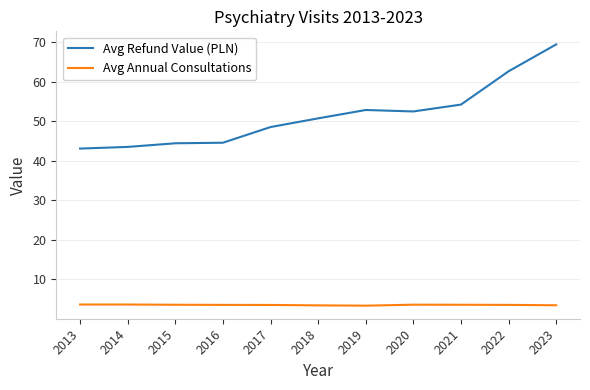

What is the average value of the Avg Refund Value (PLN) series?

51.5